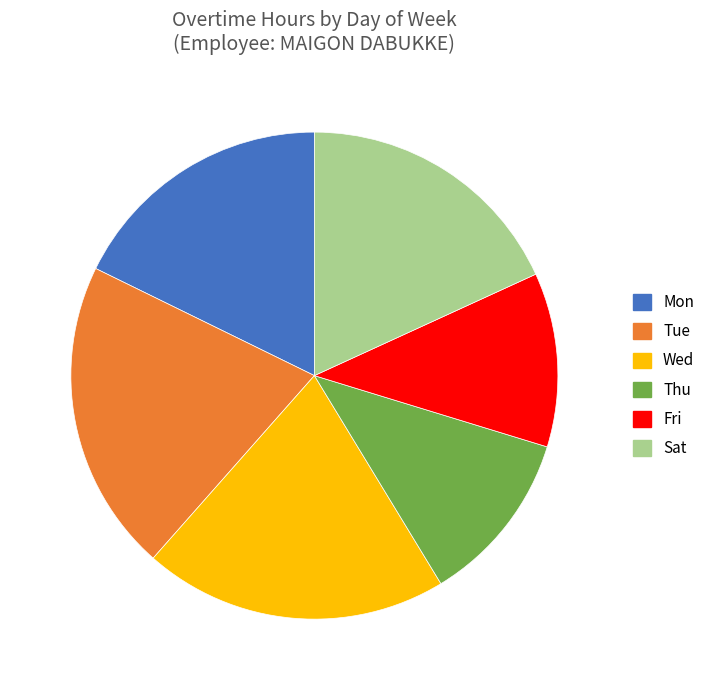

Does any single category account for the majority?

No